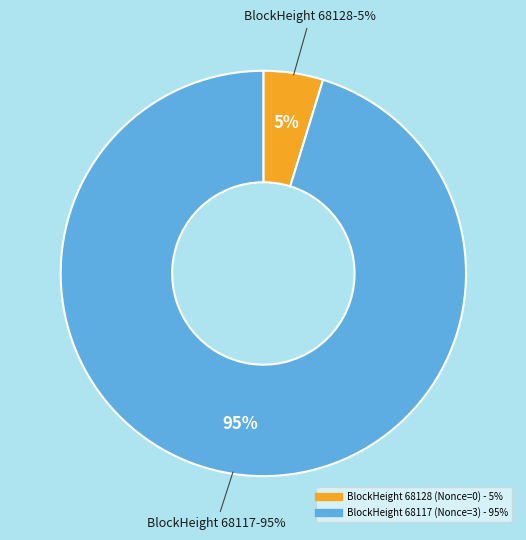

Does 68128 account for over 50% of the chart?

No